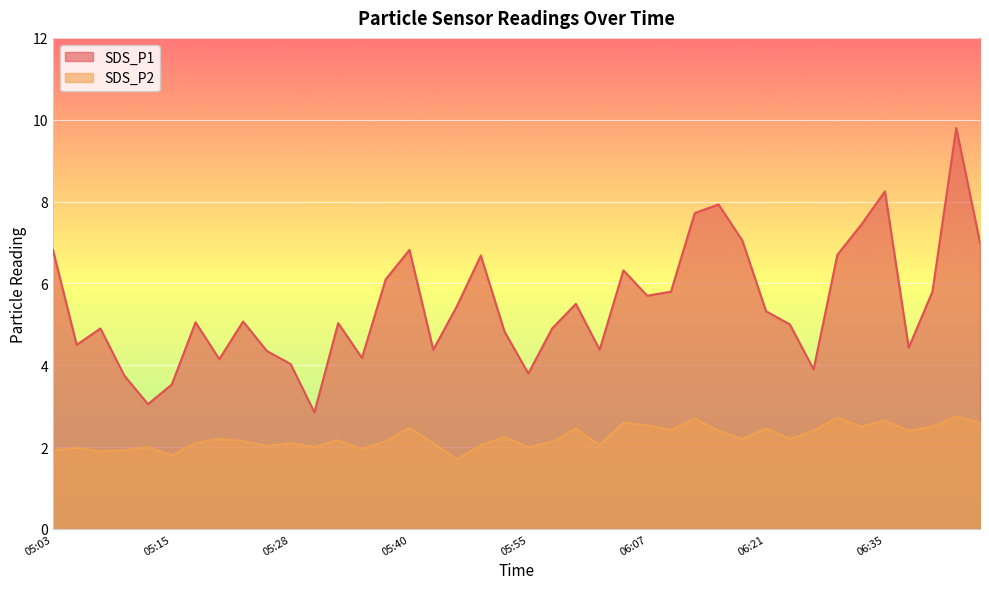

Where is SDS_P1 nearest to the value 6?

05:37